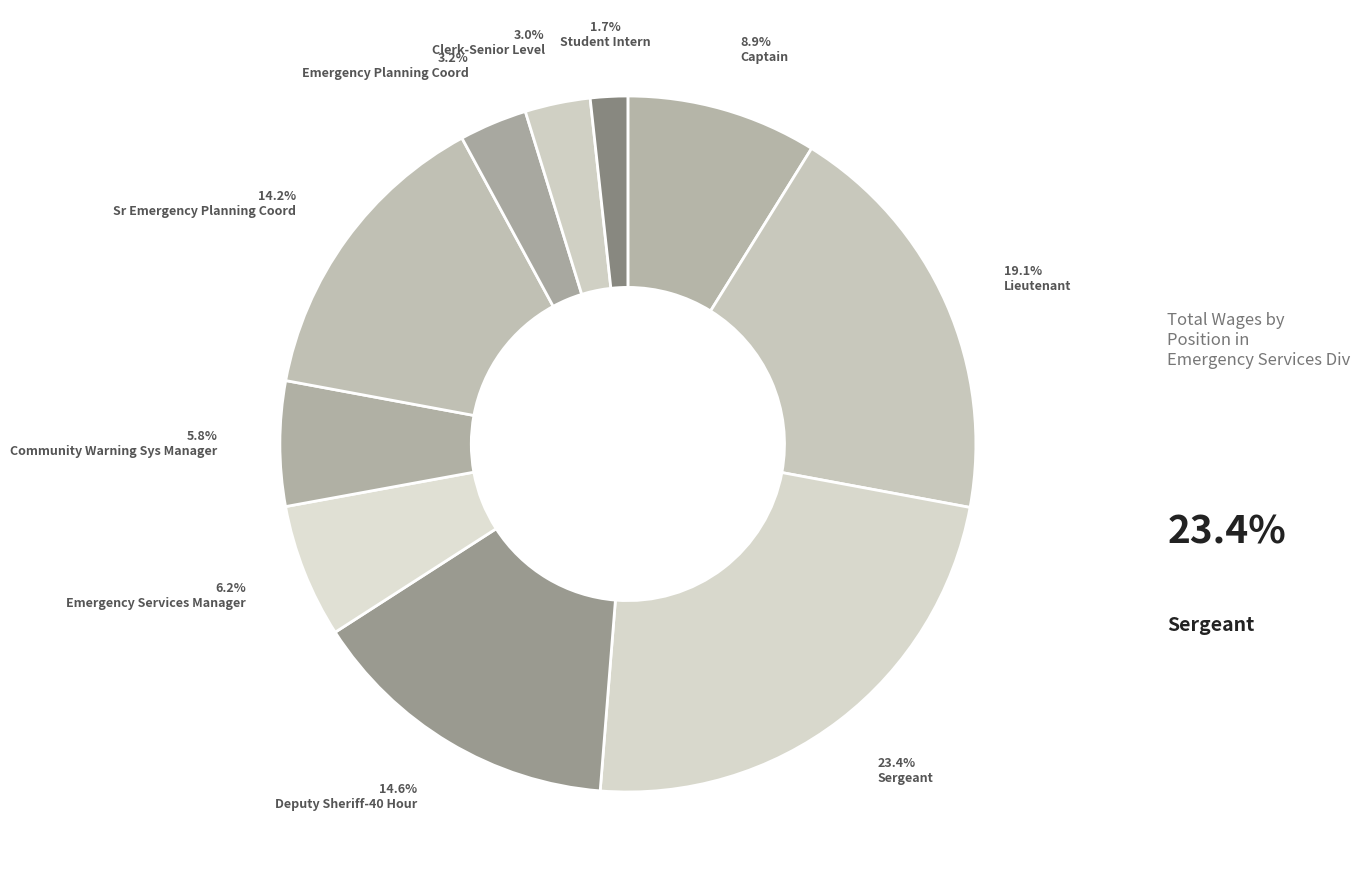

The Student Intern slice represents 12% of the pie. True or false?

False